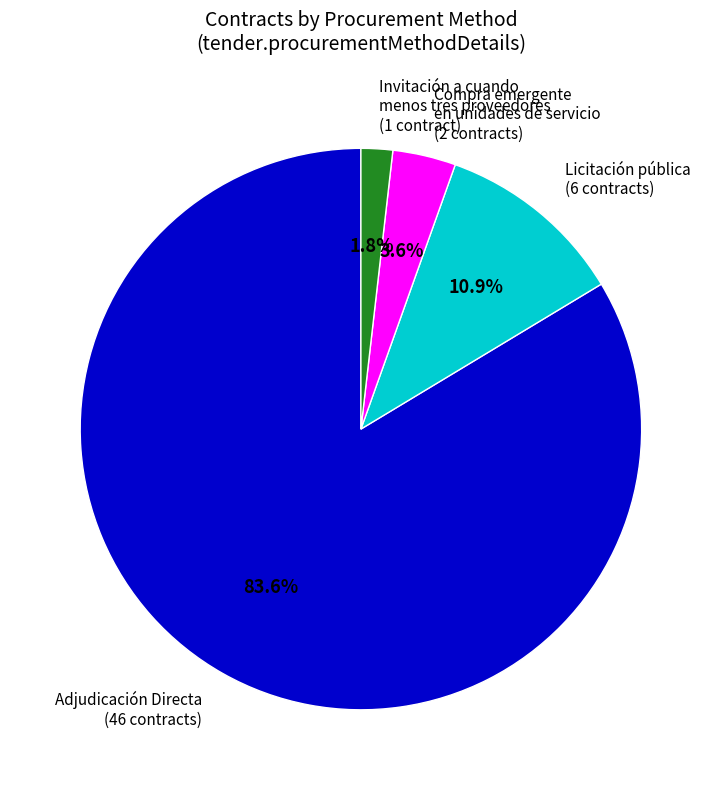

Which slice is the smallest?

Invitación a cuando menos tres proveedores